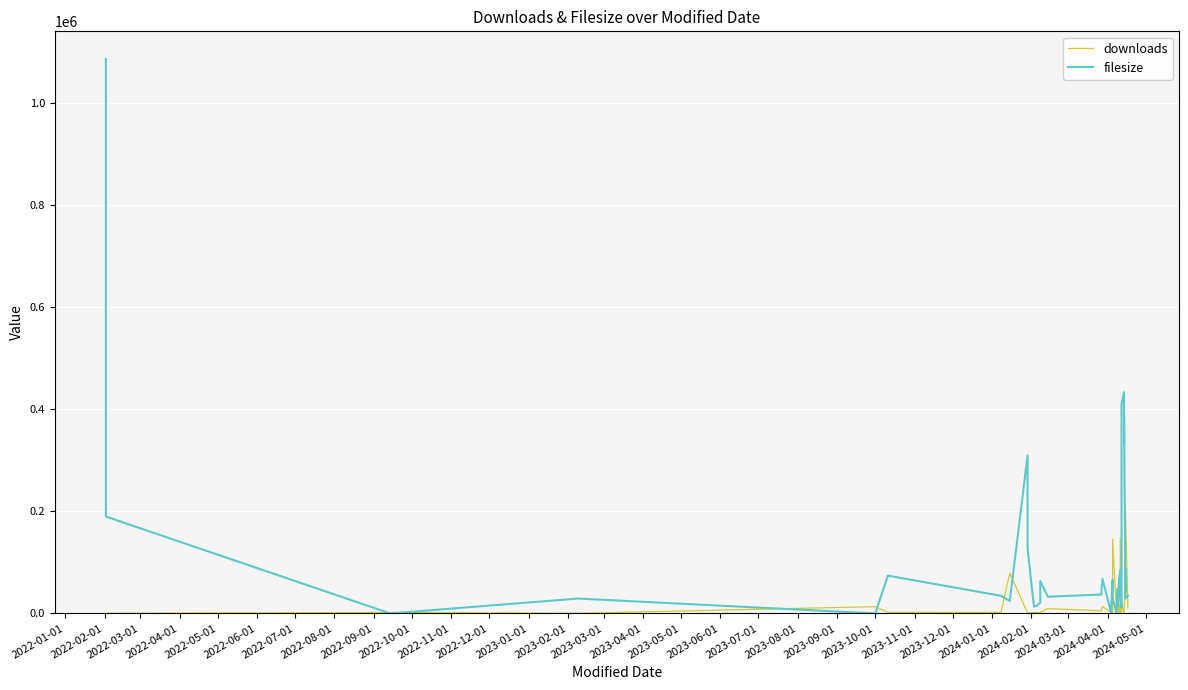

At how many categories does at least one series exceed 40865?

24